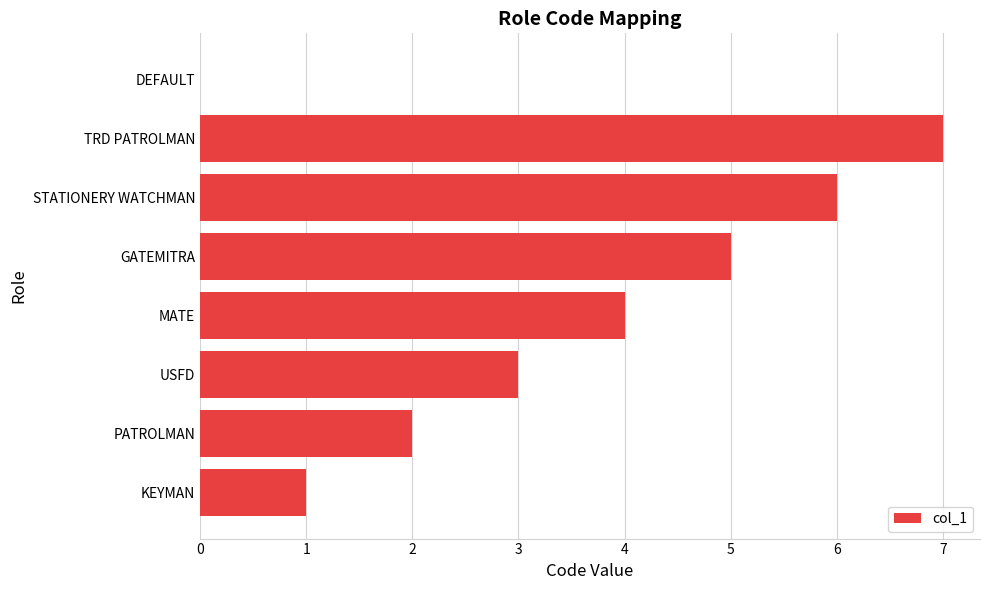

Count the number of data series in this chart.

1